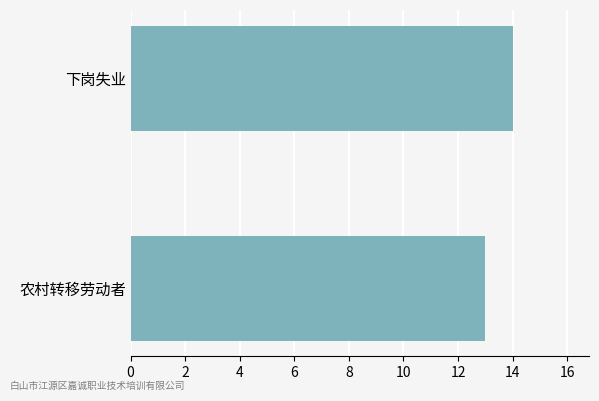

What is the difference between the maximum and minimum values?

1